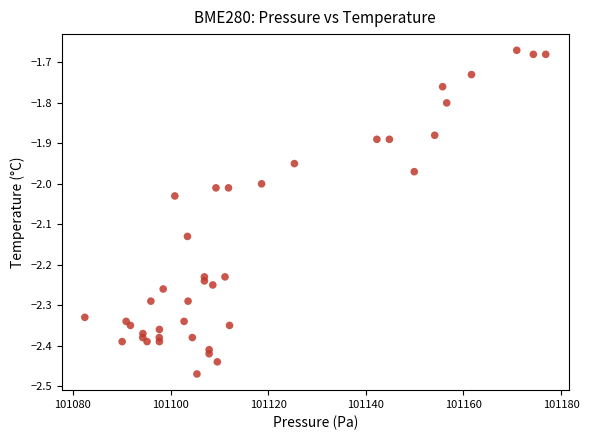

What is the range of Y values (max minus min)?

0.8